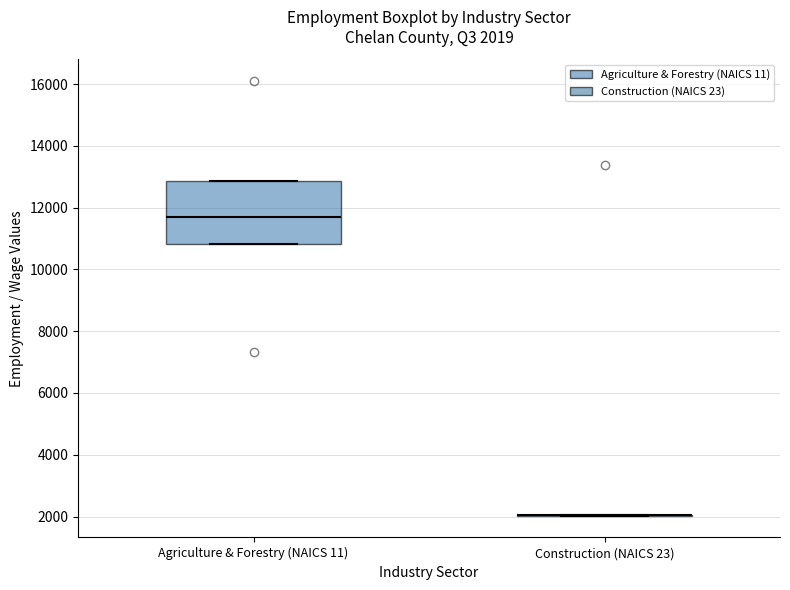

Comparing the boxes themselves (not the whiskers), which one is the tallest?

Agriculture & Forestry (NAICS 11)